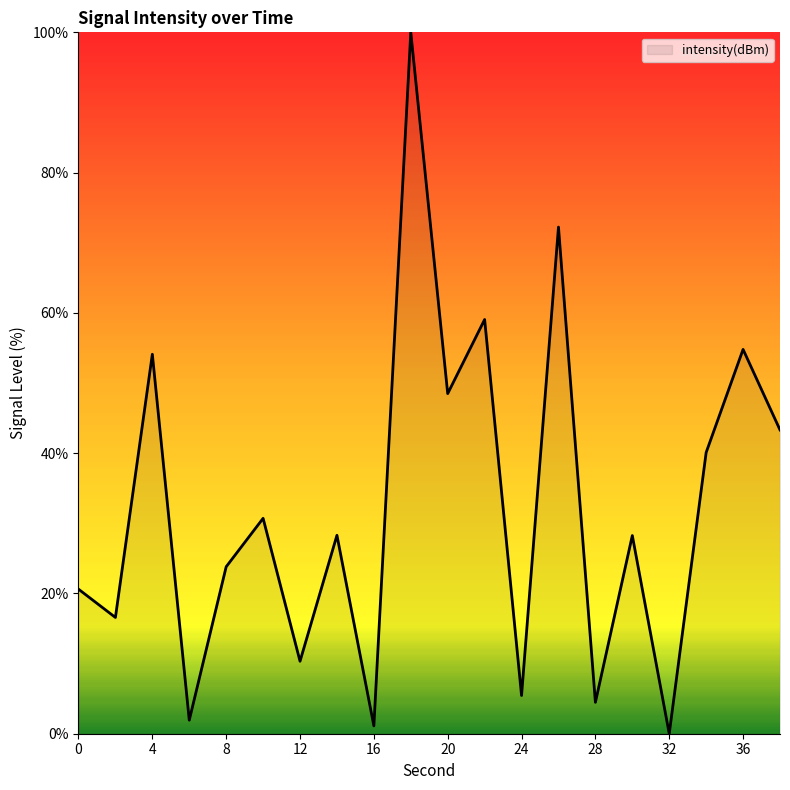

What is the maximum value shown in the chart?

100.0